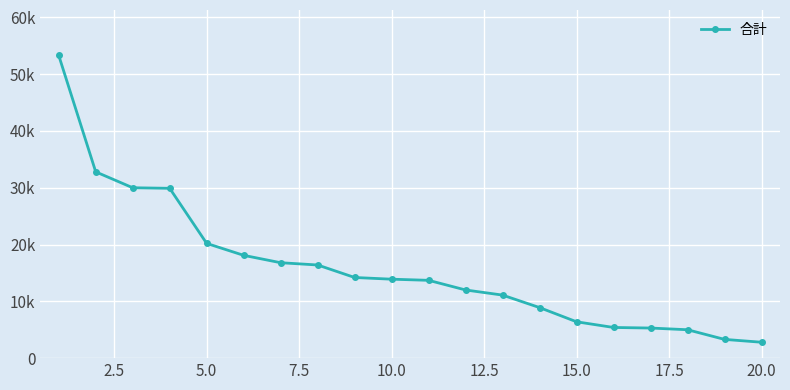

Does the chart have visible grid lines?

Yes